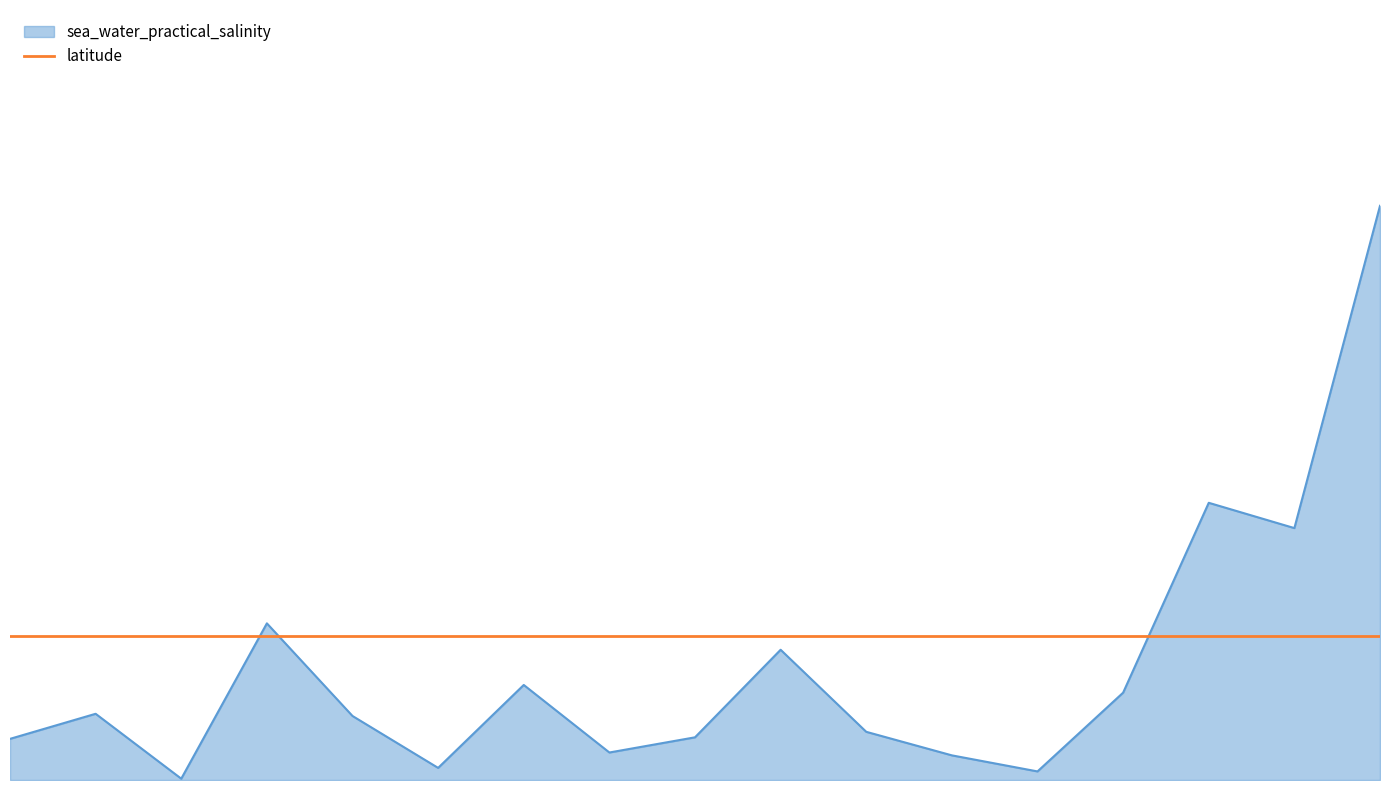

Does the chart display data point markers on the line(s)?

No